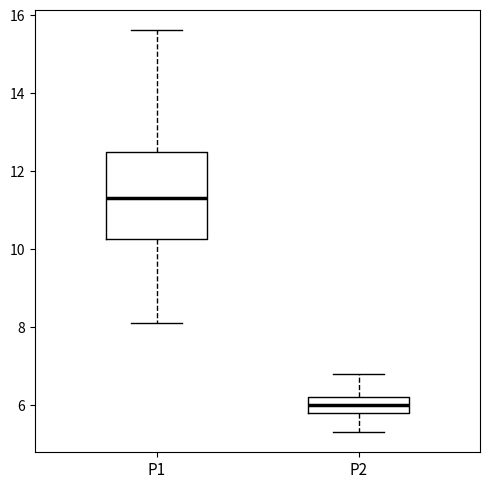

Which box's median line is the lowest?

P2